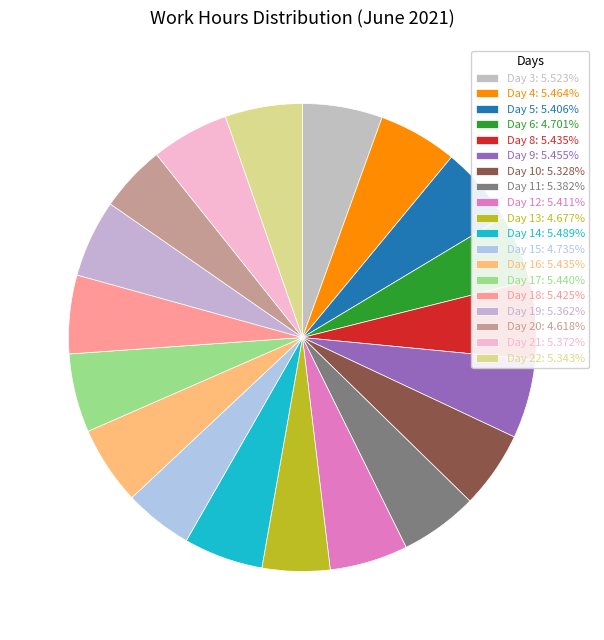

What portion of the pie excludes Day 6?

95.3%